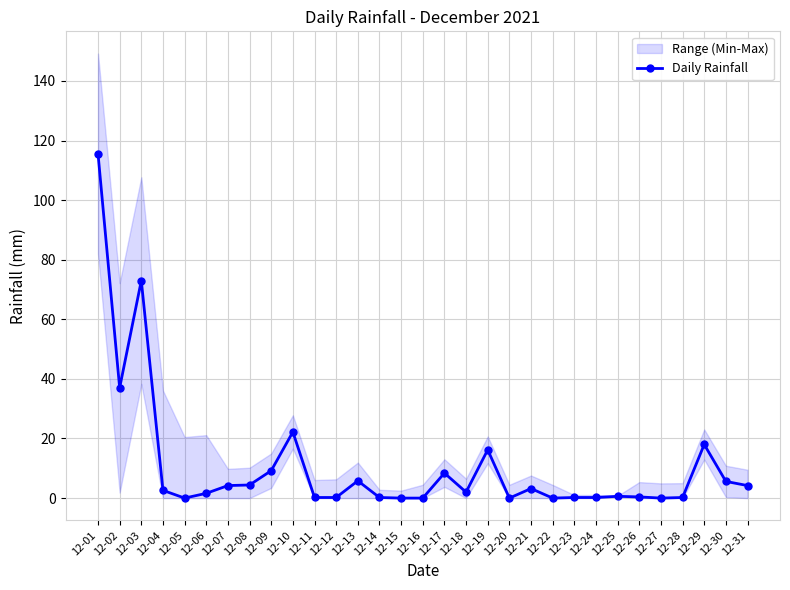

Is this an area chart (filled region under the line)?

No